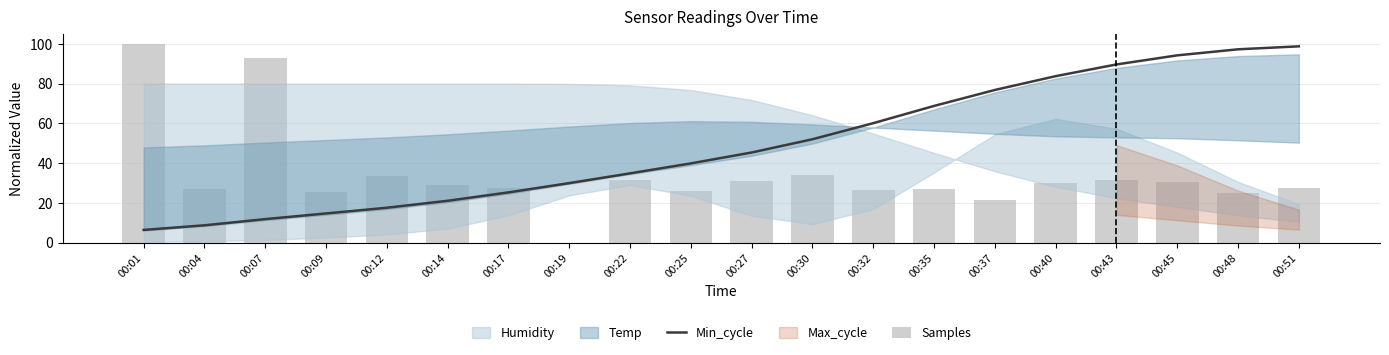

What is the sum of the Min_cycle values at 00:07 and 00:14?

32.9